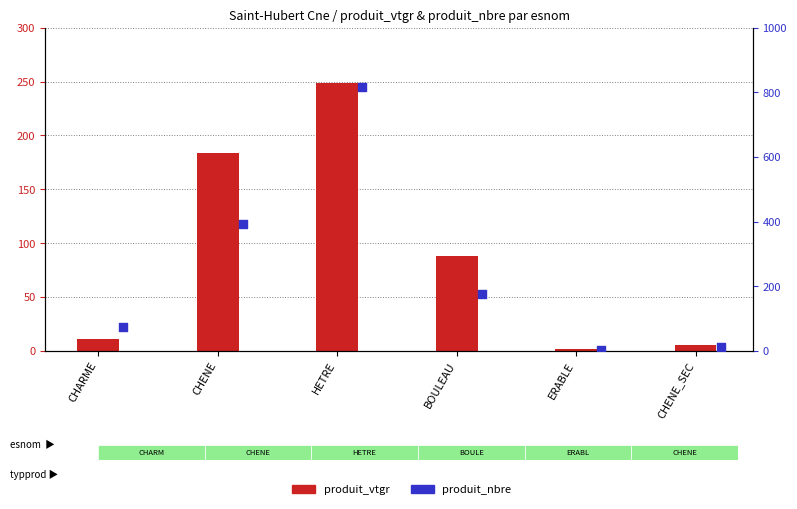

Which series contains the lowest Y value?

produit_vtgr